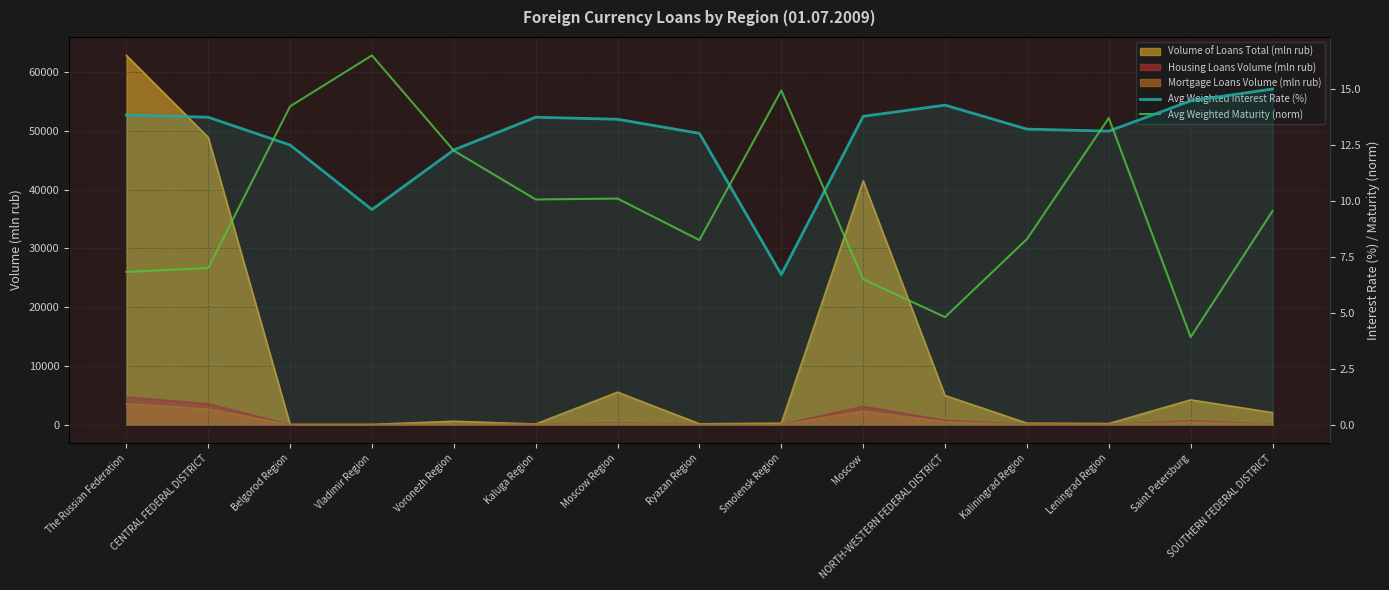

What is the minimum value for Avg Weighted Interest Rate (%)?

6.7